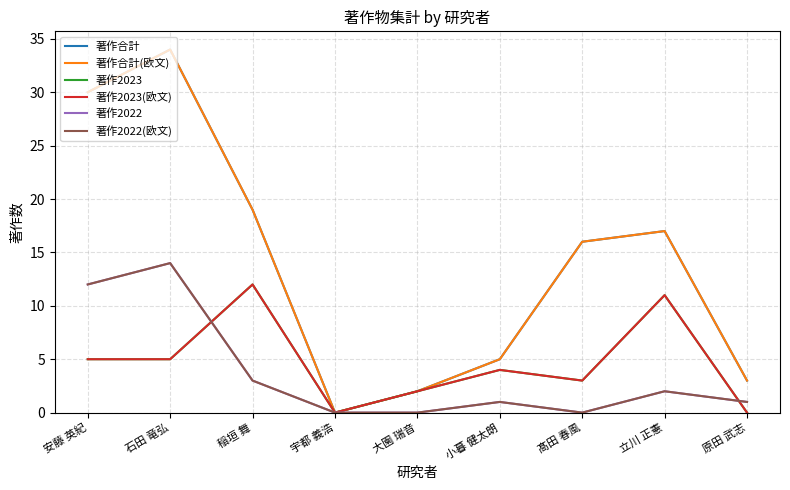

Rank the series at 小暮 健太朗 from highest to lowest value.

著作合計, 著作合計(欧文), 著作2023, 著作2023(欧文), 著作2022, 著作2022(欧文)